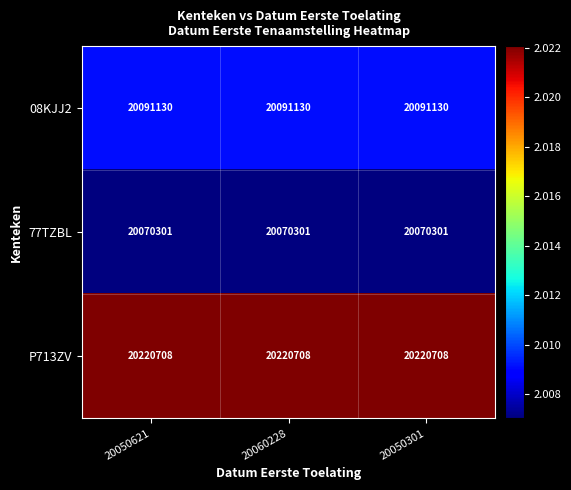

Read the 08KJJ2 value at 20050621.

20091130